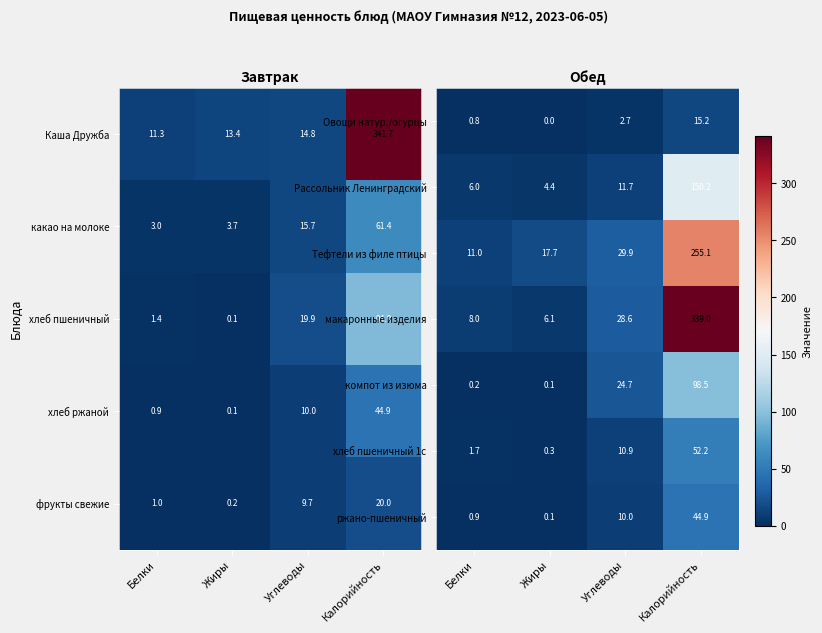

Is it true that Рассольник Ленинградский equals 2.0 at Белки?

False